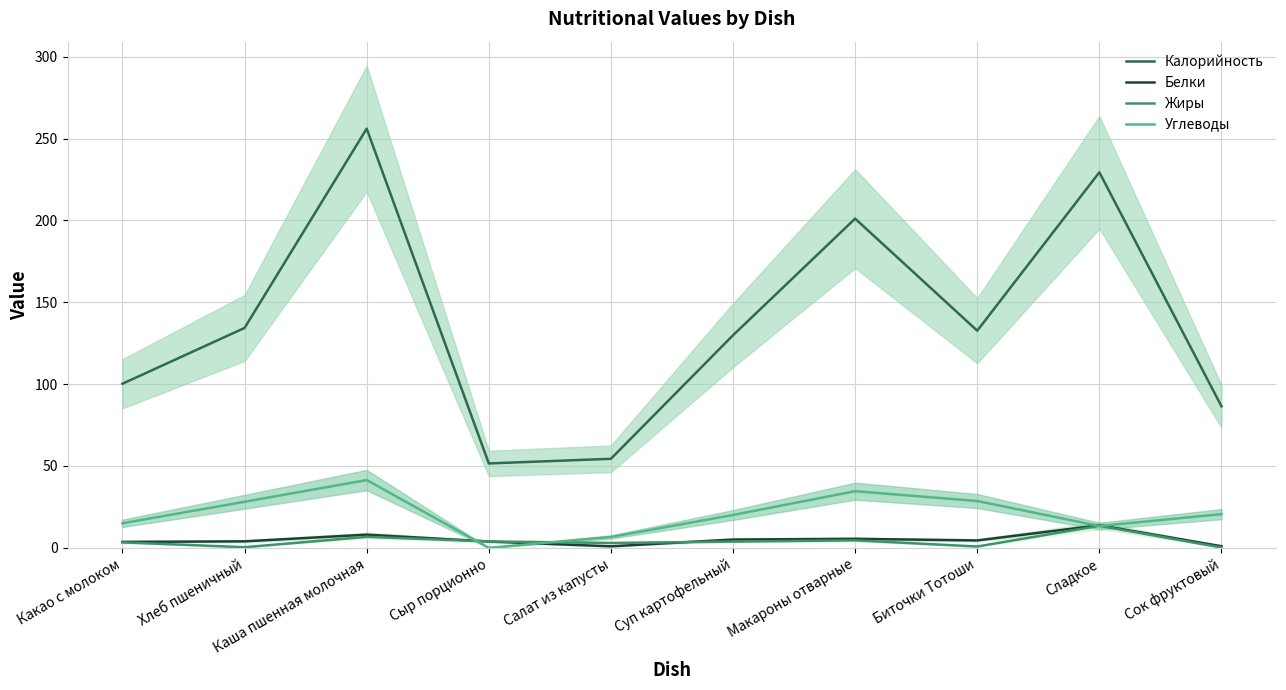

True or false: Углеводы and Белки intersect in this chart.

True